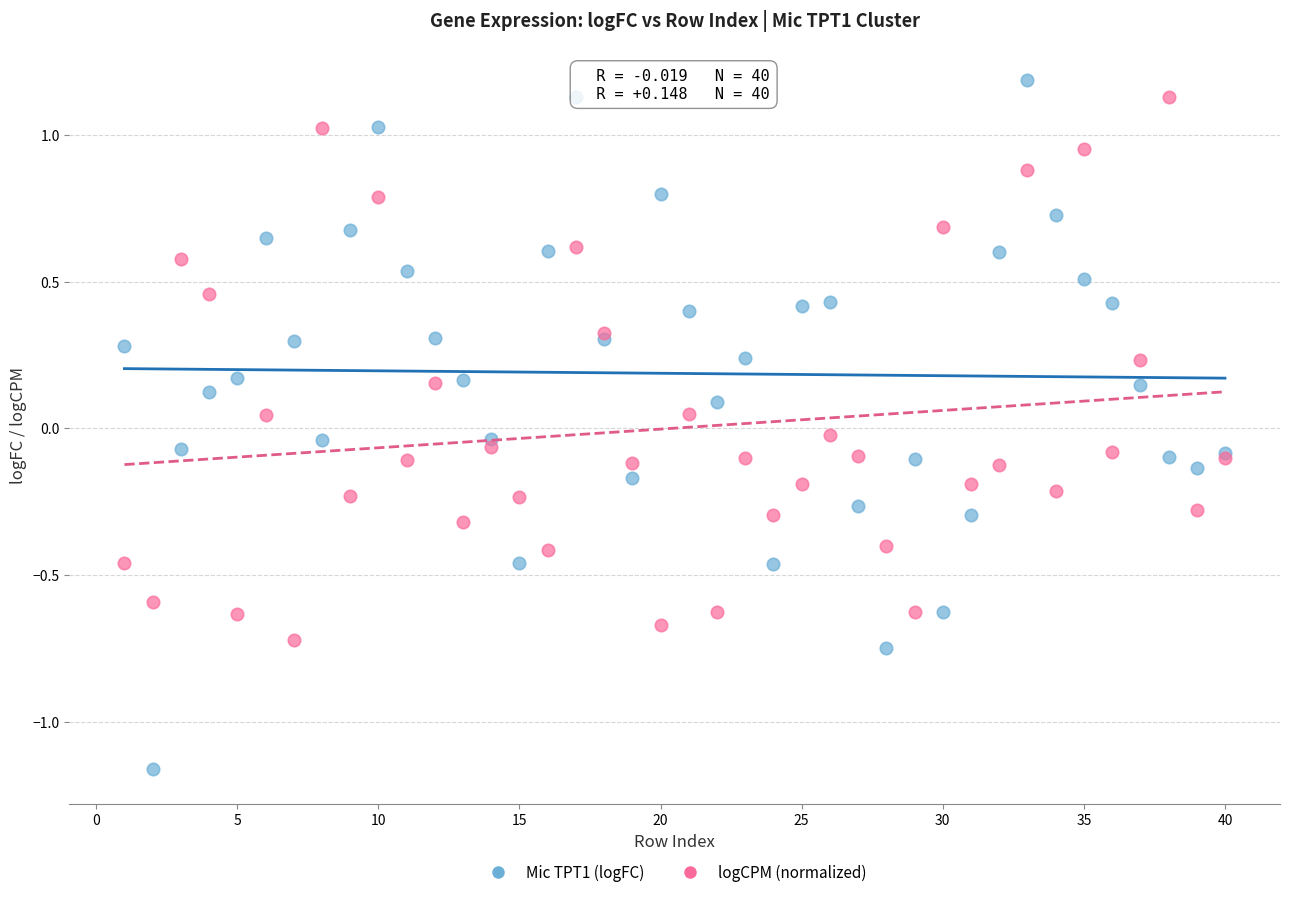

Which series contains the lowest Y value?

Mic TPT1 (logFC)